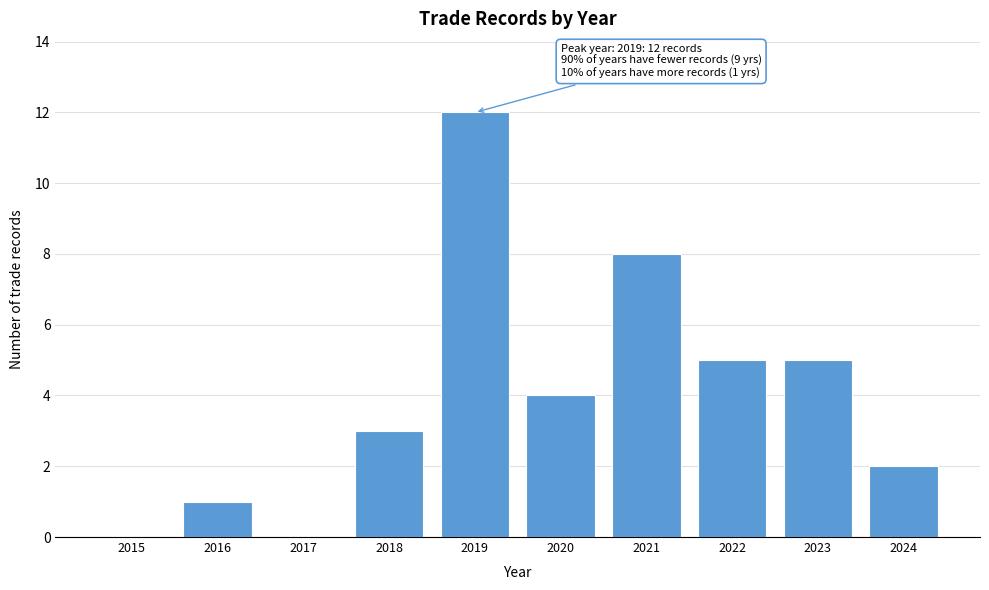

Reading left to right, list all the values displayed in this chart.

2015=0	2016=1	2017=0	2018=3	2019=12	2020=4	2021=8	2022=5	2023=5	2024=2